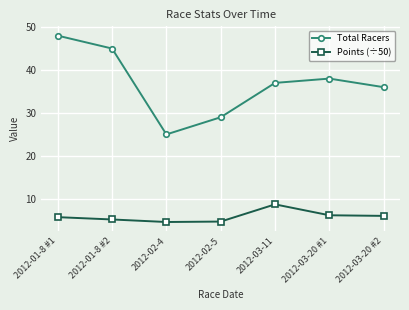

True or false: Total Racers and Points (÷50) intersect in this chart.

False